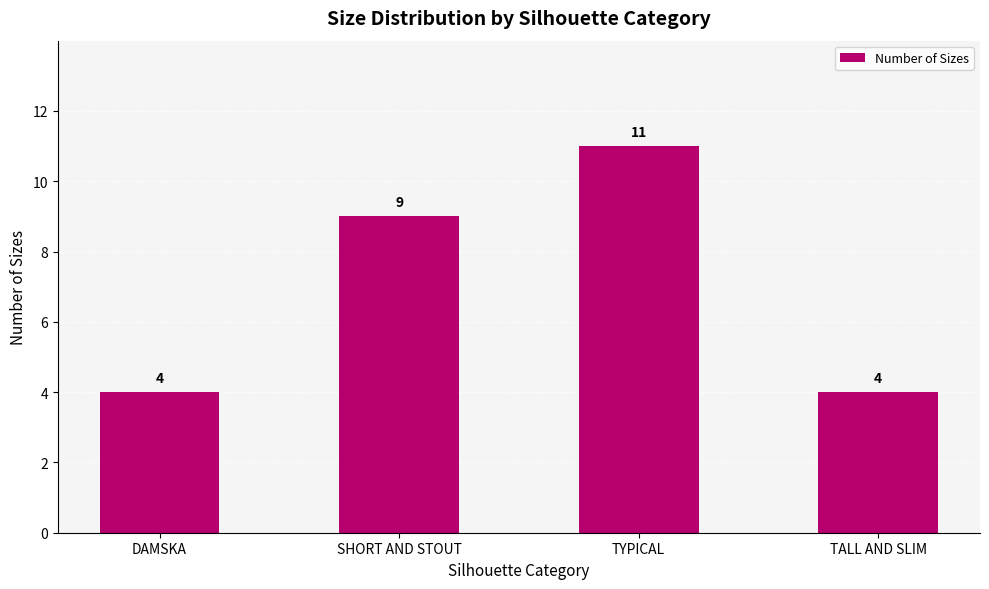

What position from the left is TALL AND SLIM?

4